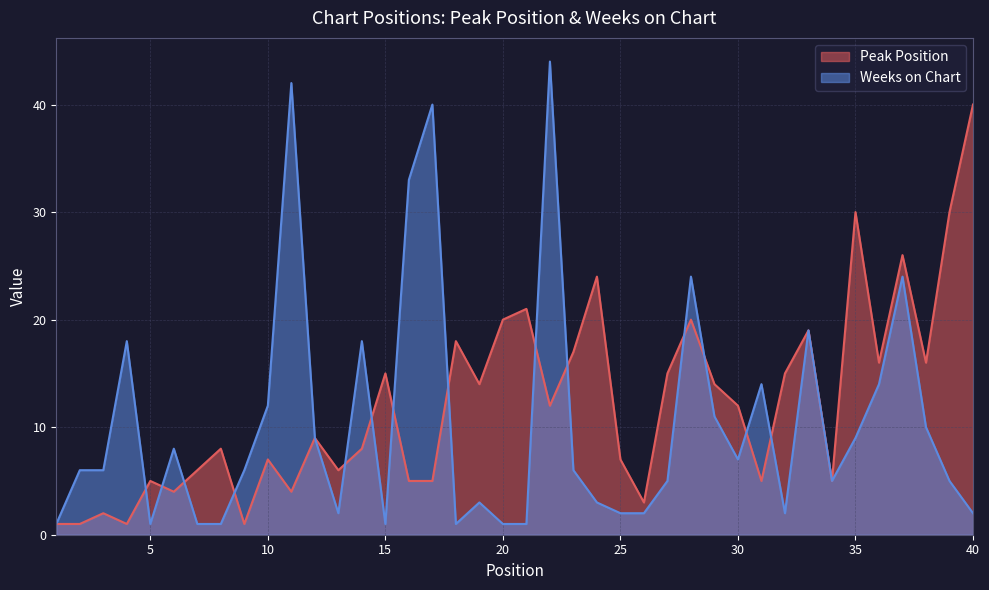

Which has a higher value, 6 or 36?

36